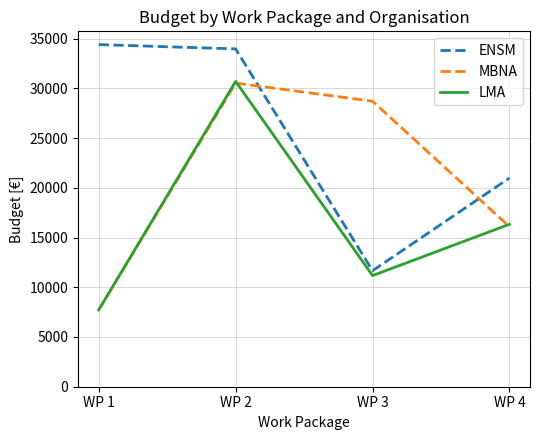

What is the total value across all series at WP 3?

51549